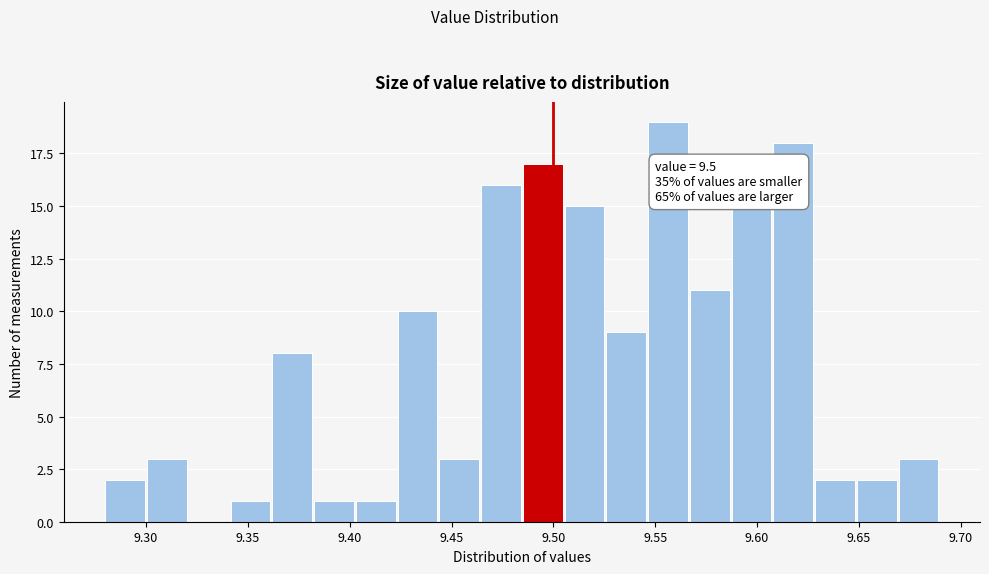

Over which range of the x-axis is the bar tallest?

9.545 to 9.565